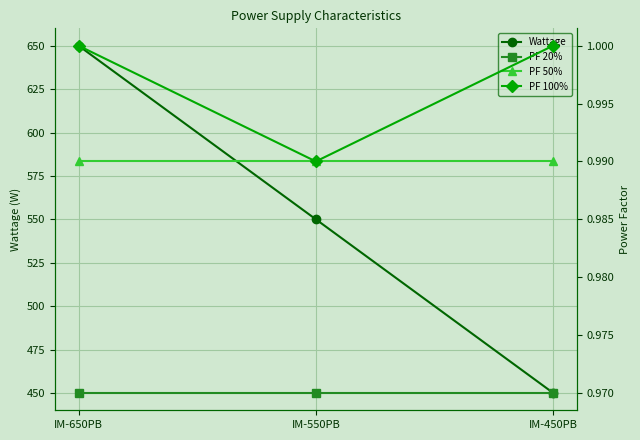

What value does the Wattage series have at IM-650PB?

650